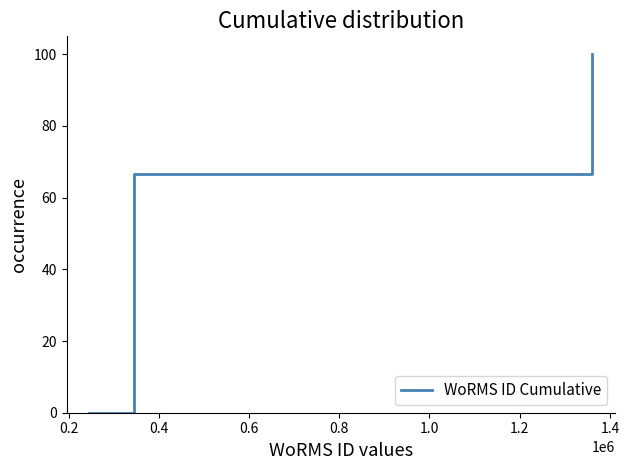

True or false: there are more than 2 points higher than both neighbors.

False